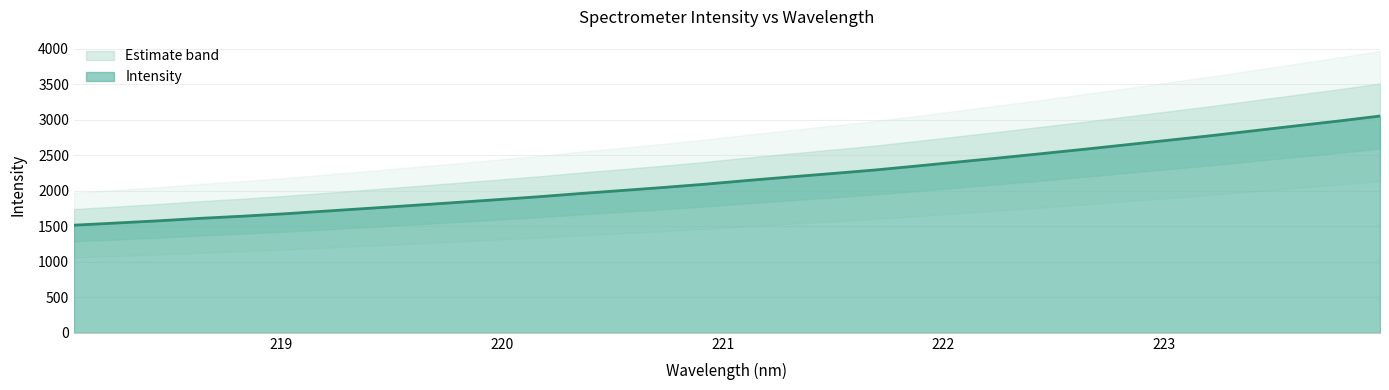

Rank the categories by value from lowest to highest.

218.0596, 218.2508, 218.442, 218.6332, 218.8244, 219.0156, 219.2067, 219.3979, 219.589, 219.7801, 219.9712, 220.1623, 220.3533, 220.5444, 220.7354, 220.9264, 221.1174, 221.3083, 221.4993, 221.6902, 221.8812, 222.0721, 222.263, 222.4538, 222.6447, 222.8355, 223.0264, 223.2172, 223.408, 223.5987, 223.7895, 223.9802